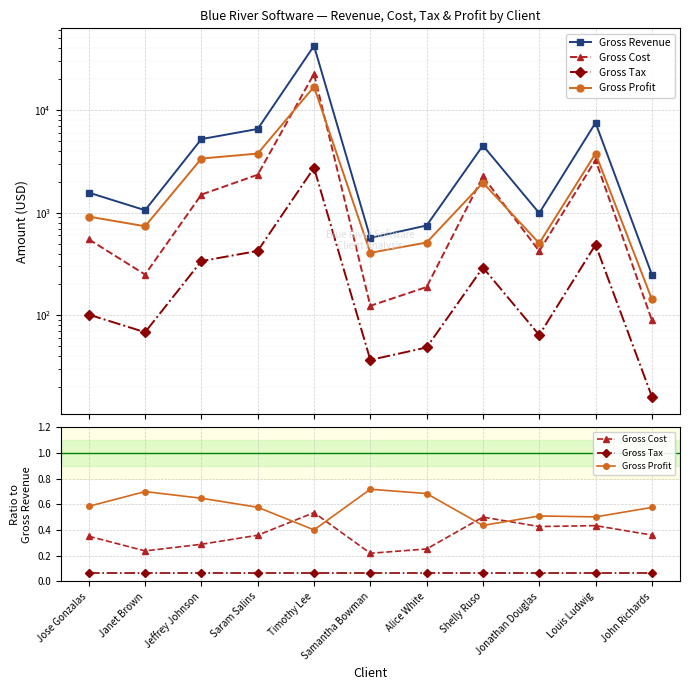

Which series changed the most between Jose Gonzalas and Alice White?

Gross Revenue